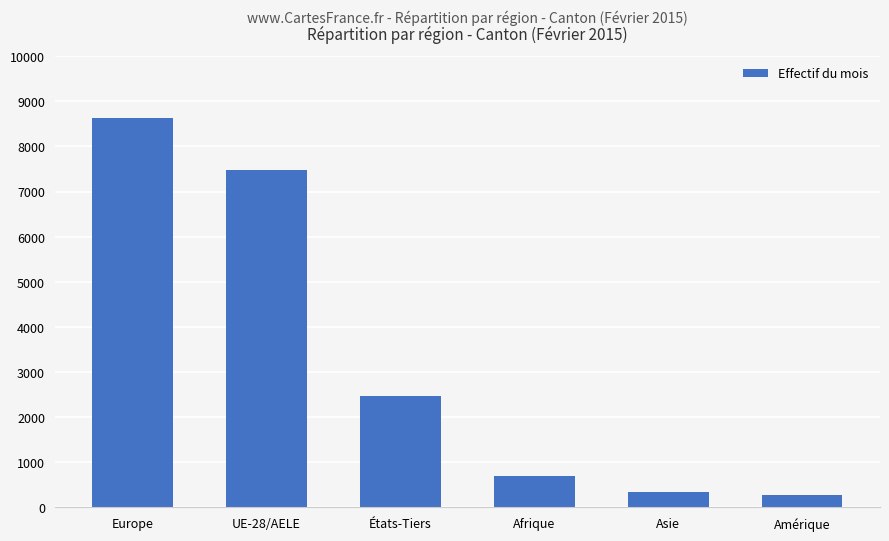

Does the chart contain any negative values?

No